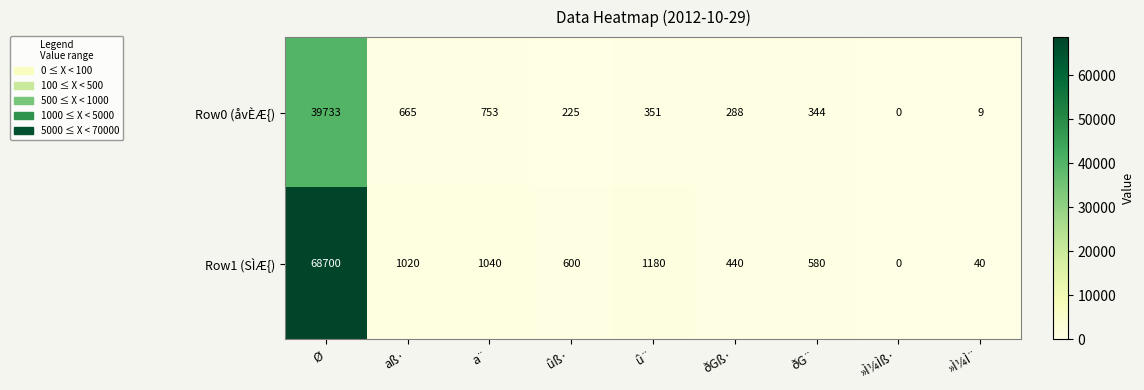

What is the difference between the Row0 (åvÈÆ{) values at »Ì¼Ìß· and ðGß·?

288